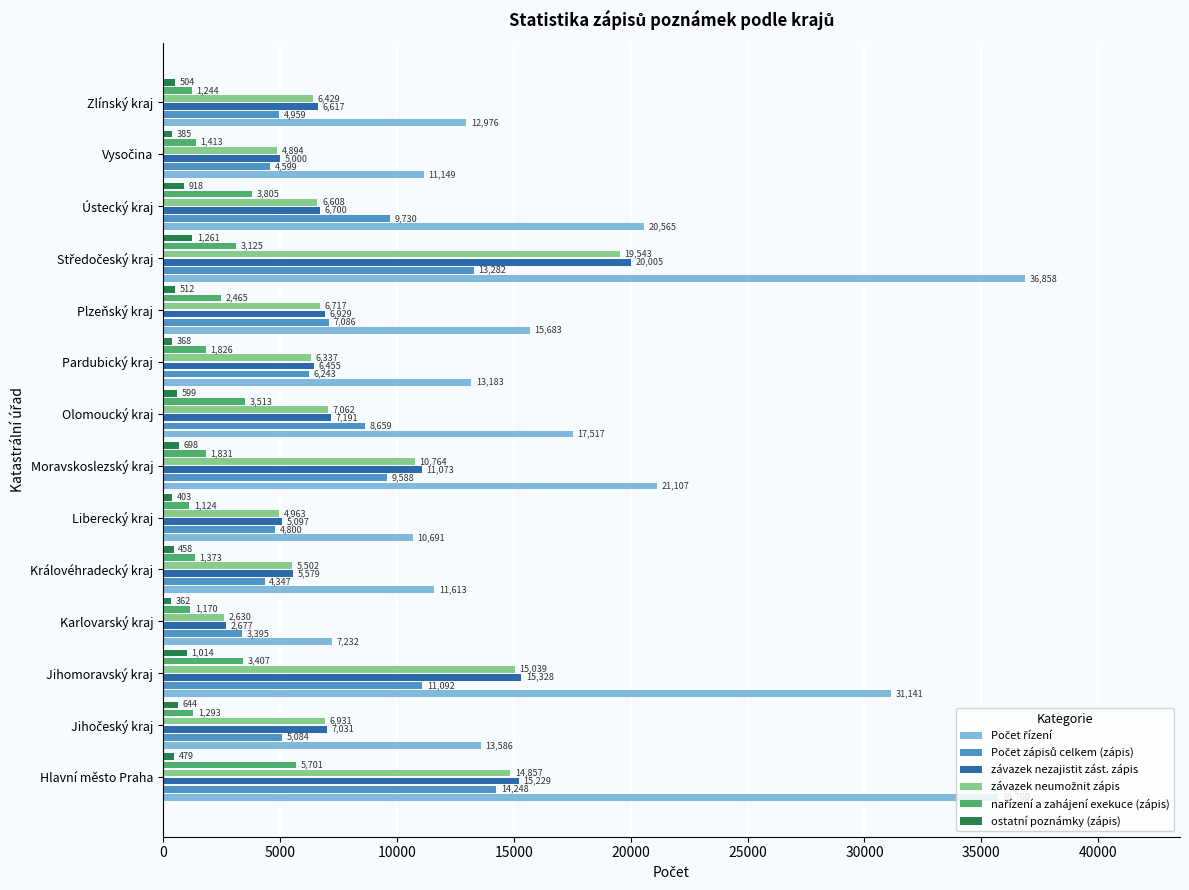

True or false: ostatní poznámky (zápis) has a value of 458 at Královéhradecký kraj.

True